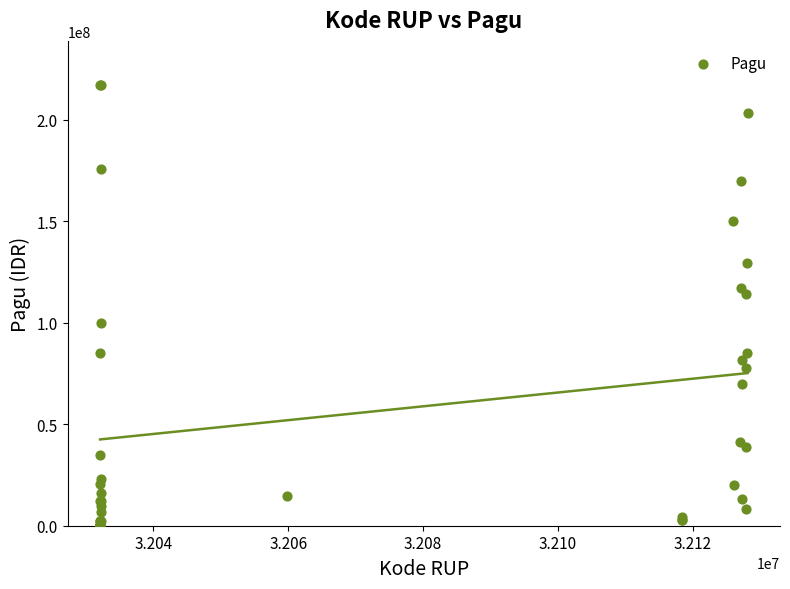

What Y value in the scatter plot is closest to 108830000?

114296000